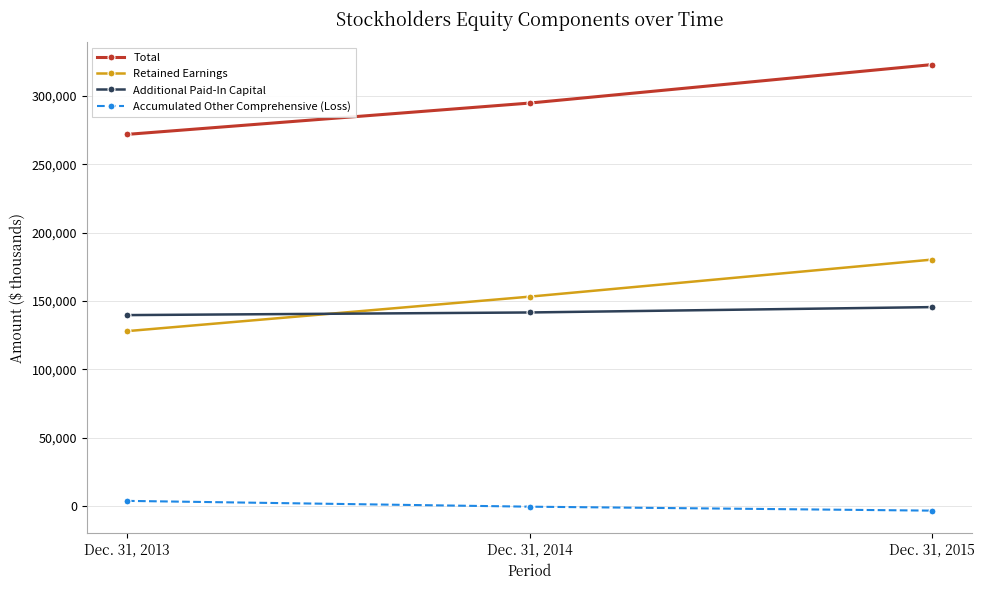

What value does the Additional Paid-In Capital series have at Dec. 31, 2014, to the nearest 100?

141500